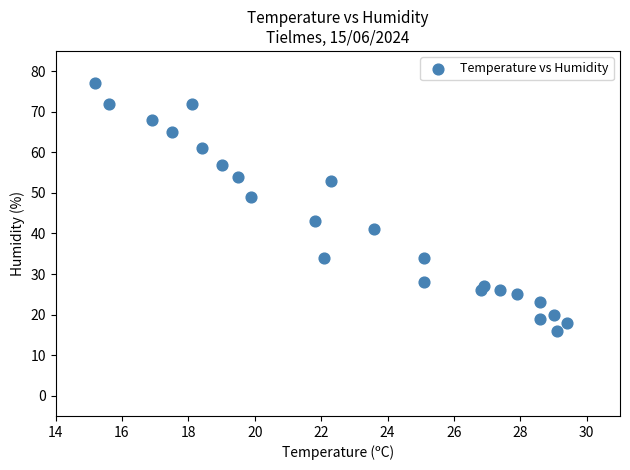

What is the range of Y values (max minus min)?

61